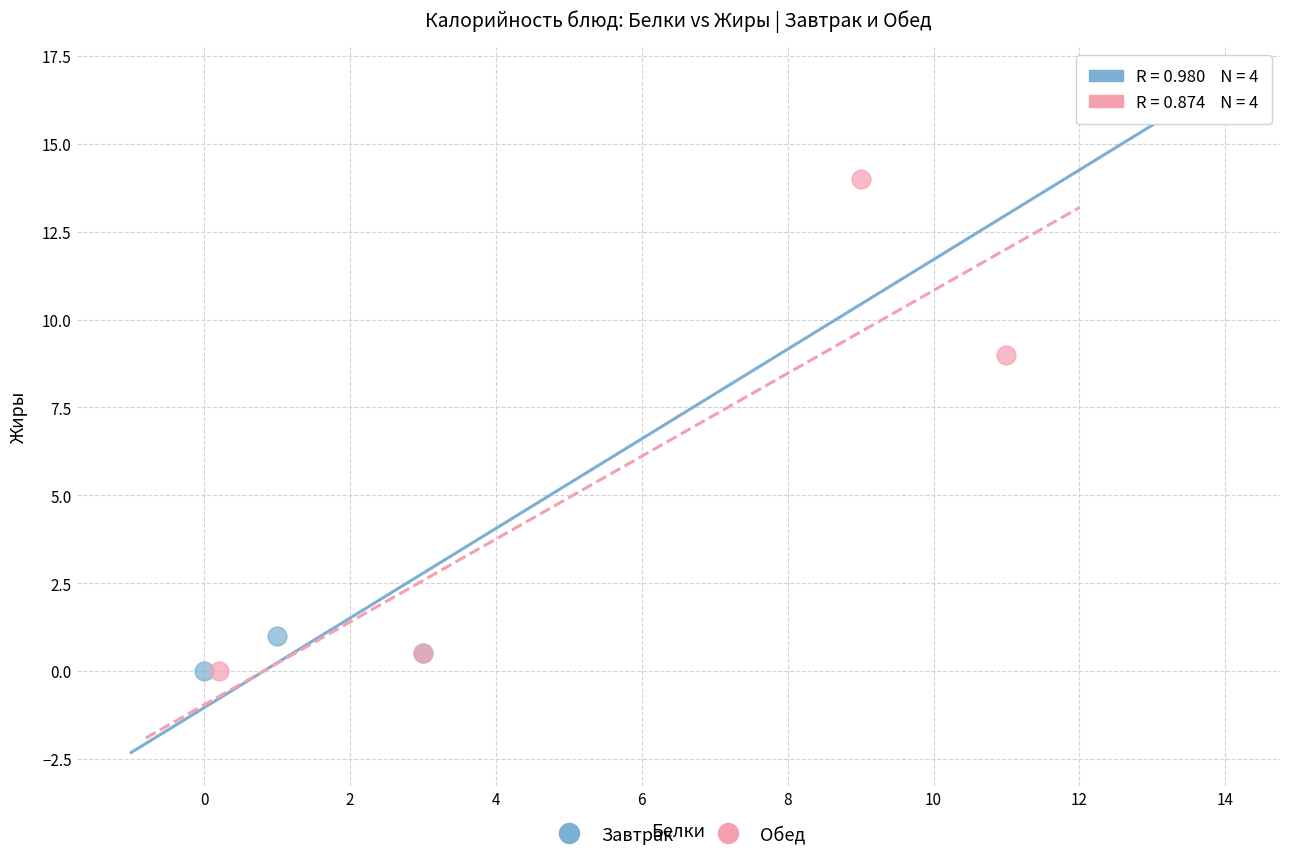

Which series contains the highest Y value?

Завтрак